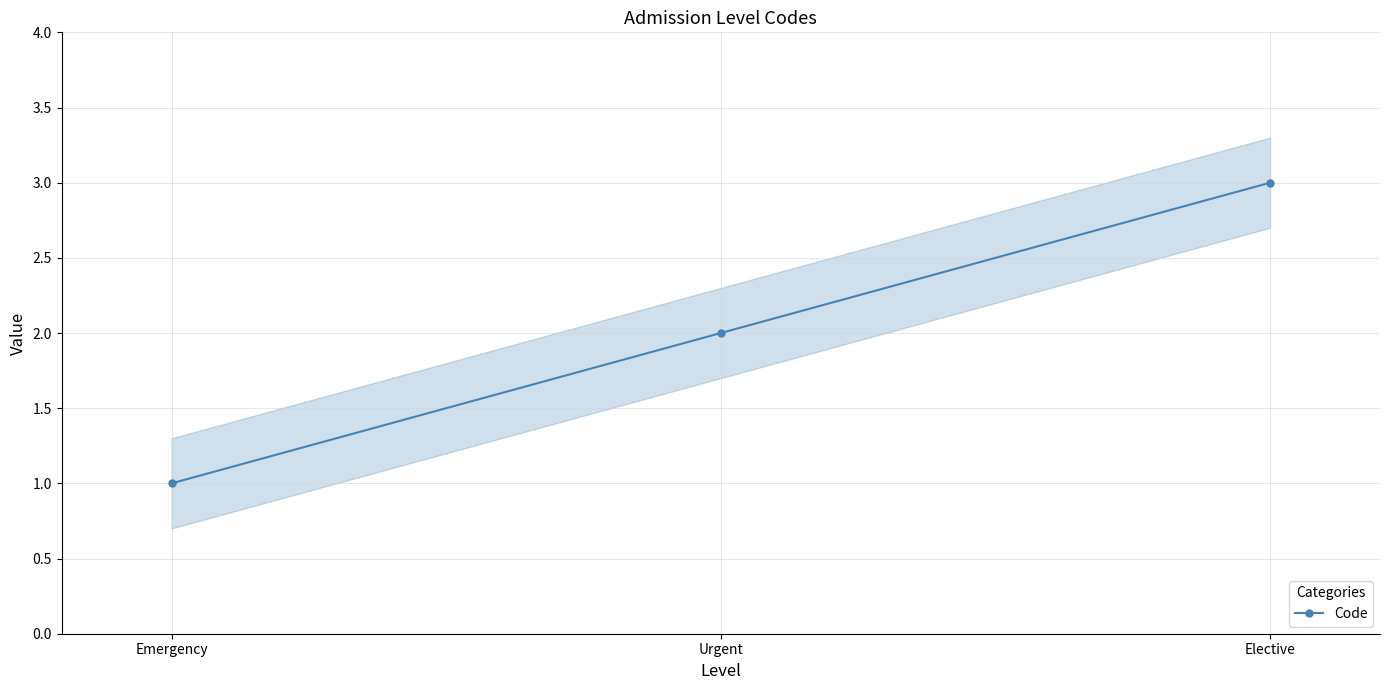

At which category does the chart reach its minimum across all series?

Emergency